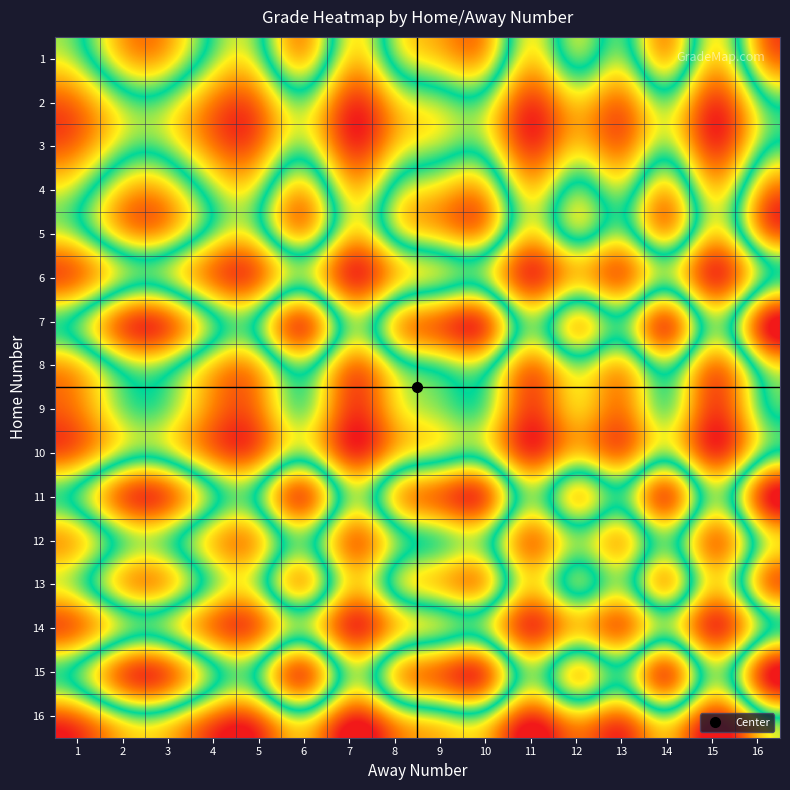

Which has a higher value, 11 or 2?

2